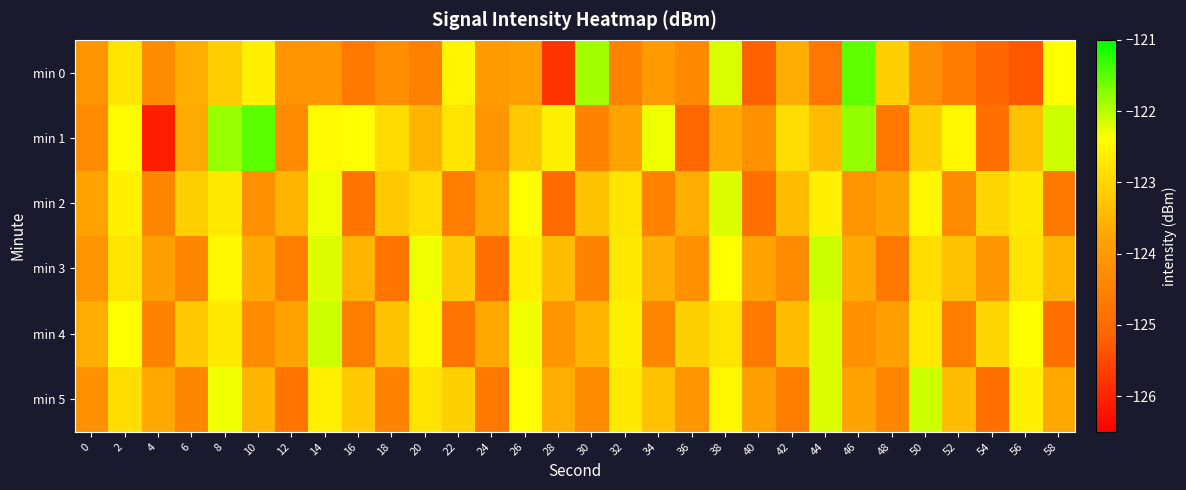

What is the greatest value displayed?

-121.5